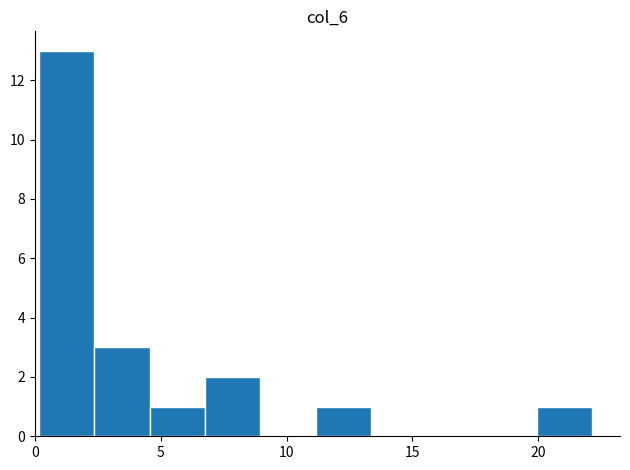

Reading left to right, list every bar in this chart as the range it spans on the x-axis followed by its height. Neither the bar edges nor the heights are printed on the chart, so give them approximately, as read against the axes.

0.0 to 2.5: 13
2.5 to 4.5: 3
4.5 to 7.0: 1
7.0 to 9.0: 2
9.0 to 11.0: 0
11.0 to 13.5: 1
13.5 to 15.5: 0
15.5 to 18.0: 0
18.0 to 20.0: 0
20.0 to 22.0: 1